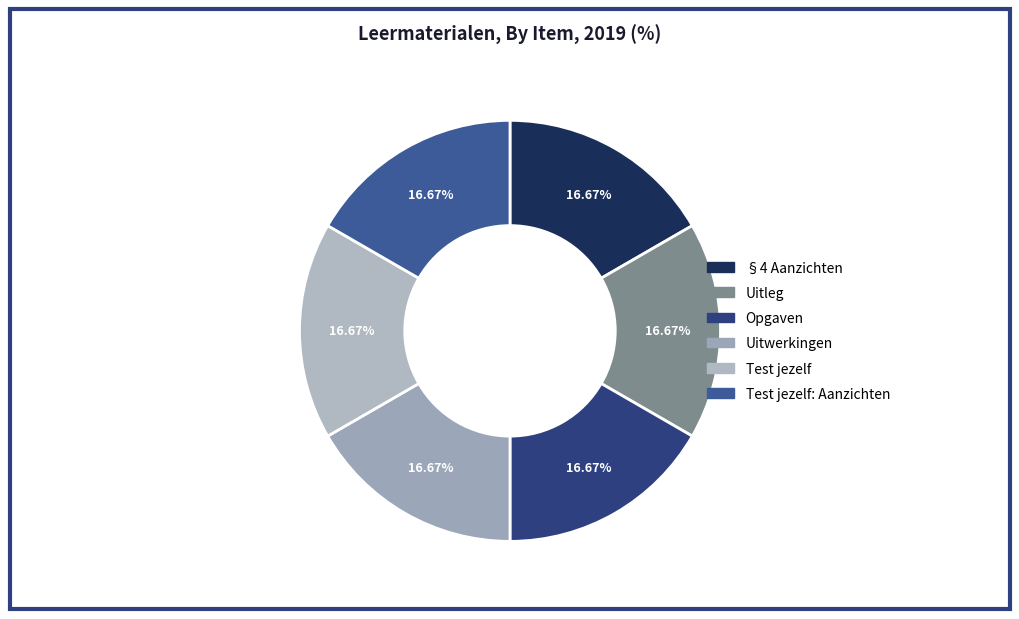

The §4 Aanzichten slice represents 17% of the pie. True or false?

True